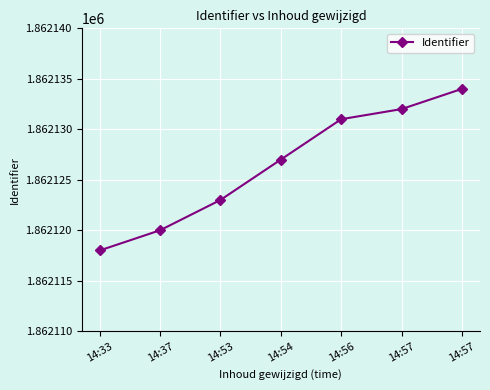

Reading left to right, transcribe all the data shown in this chart.

1862118	1862120	1862123	1862127	1862131	1862132	1862134